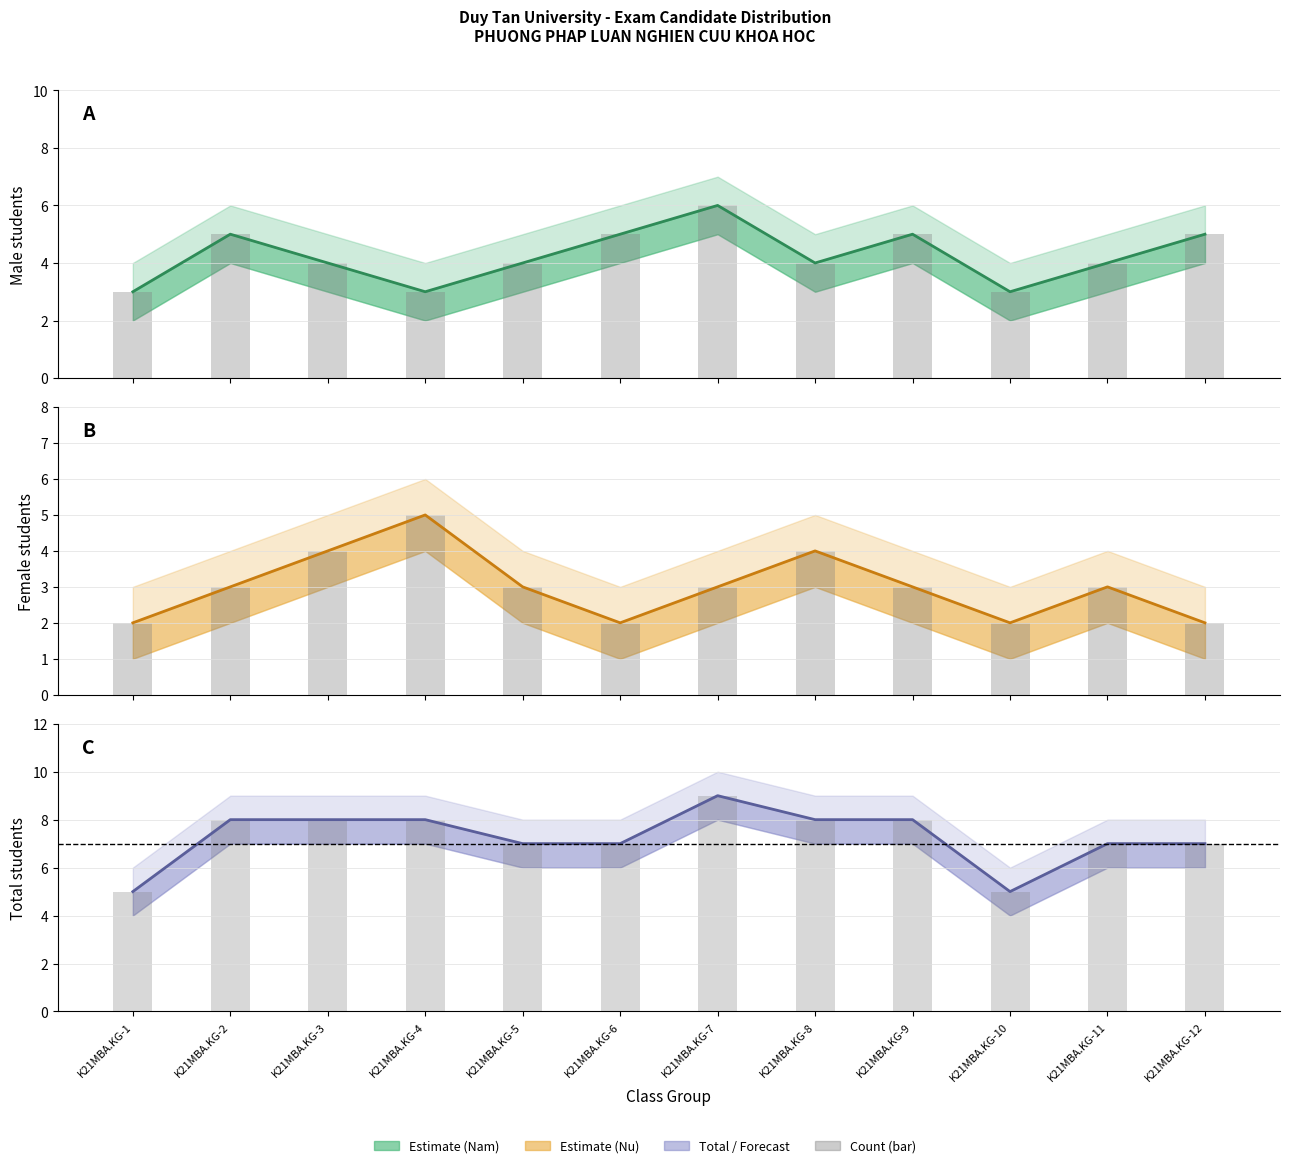

The Total series shows 4 at K21MBA.KG-6. True or false?

False